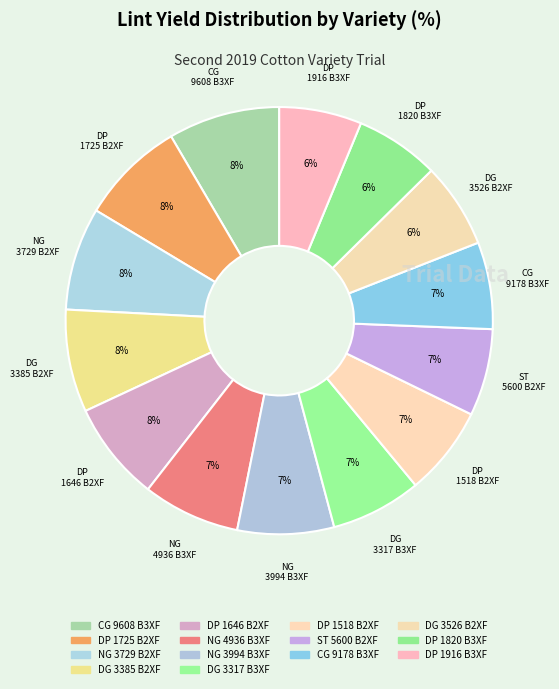

To the nearest percent, what portion does NG 3729 B2XF represent?

8%